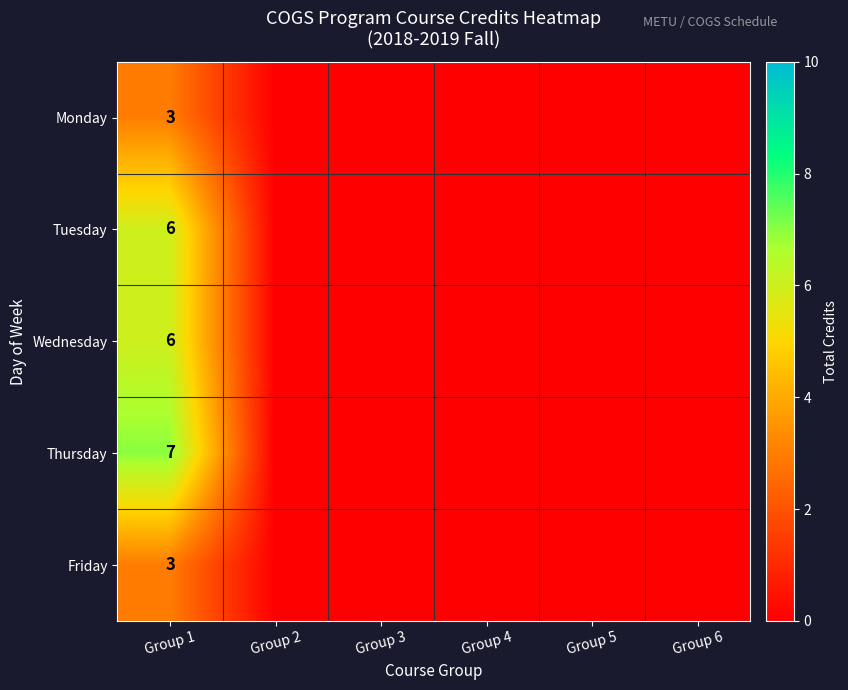

Count the number of categories in the chart.

6